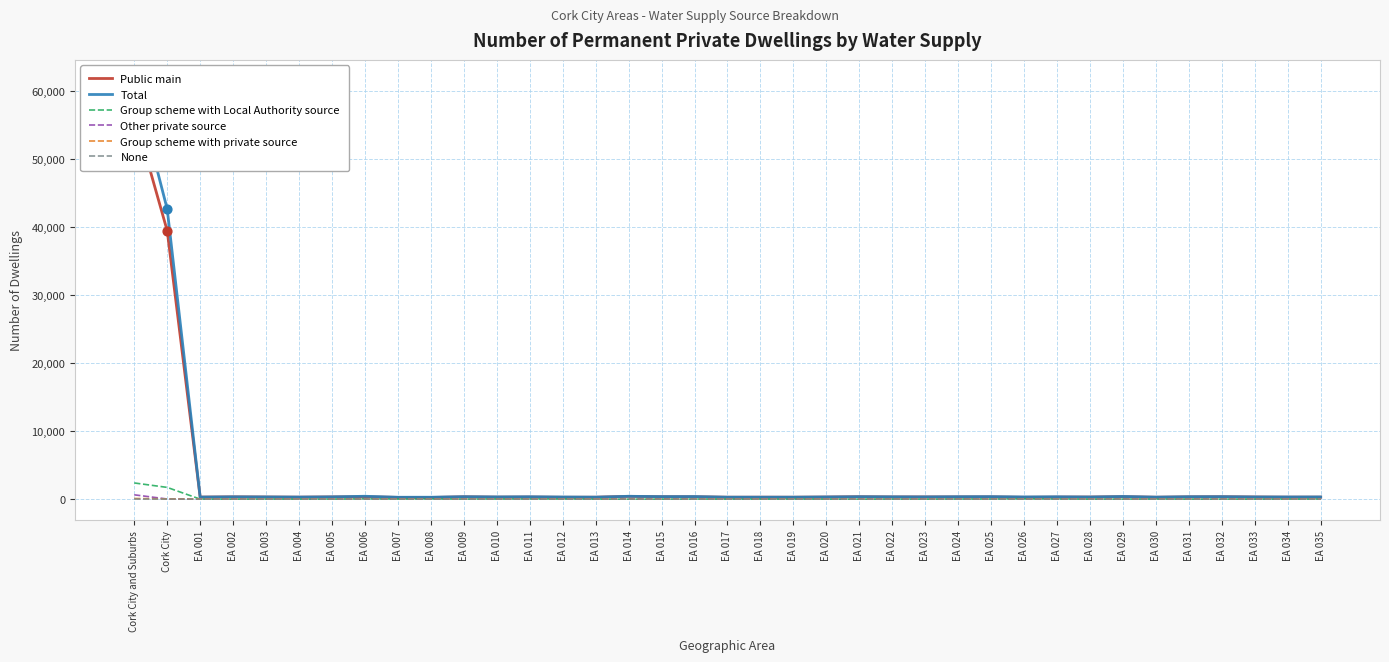

At which category is the sum across all series the highest?

Cork City and Suburbs